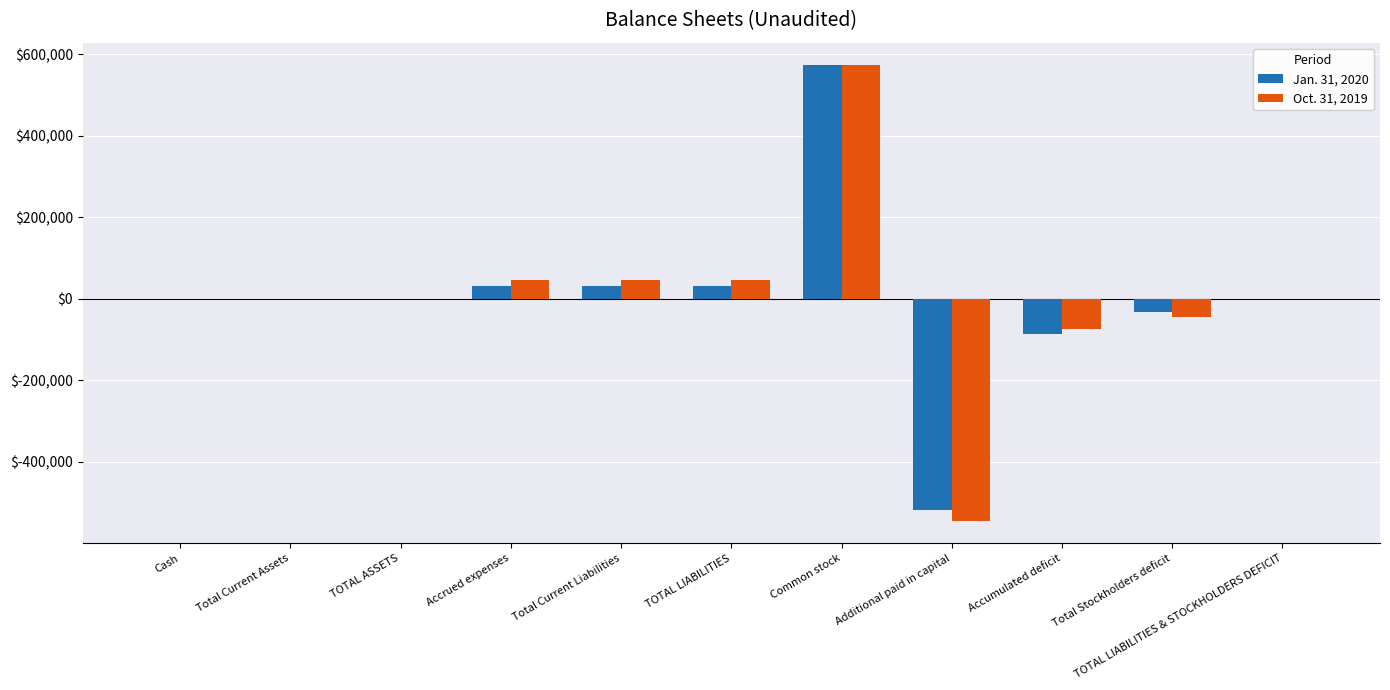

Is the value of Oct. 31, 2019 at Total Stockholders deficit greater than the value of Jan. 31, 2020 at Cash?

No